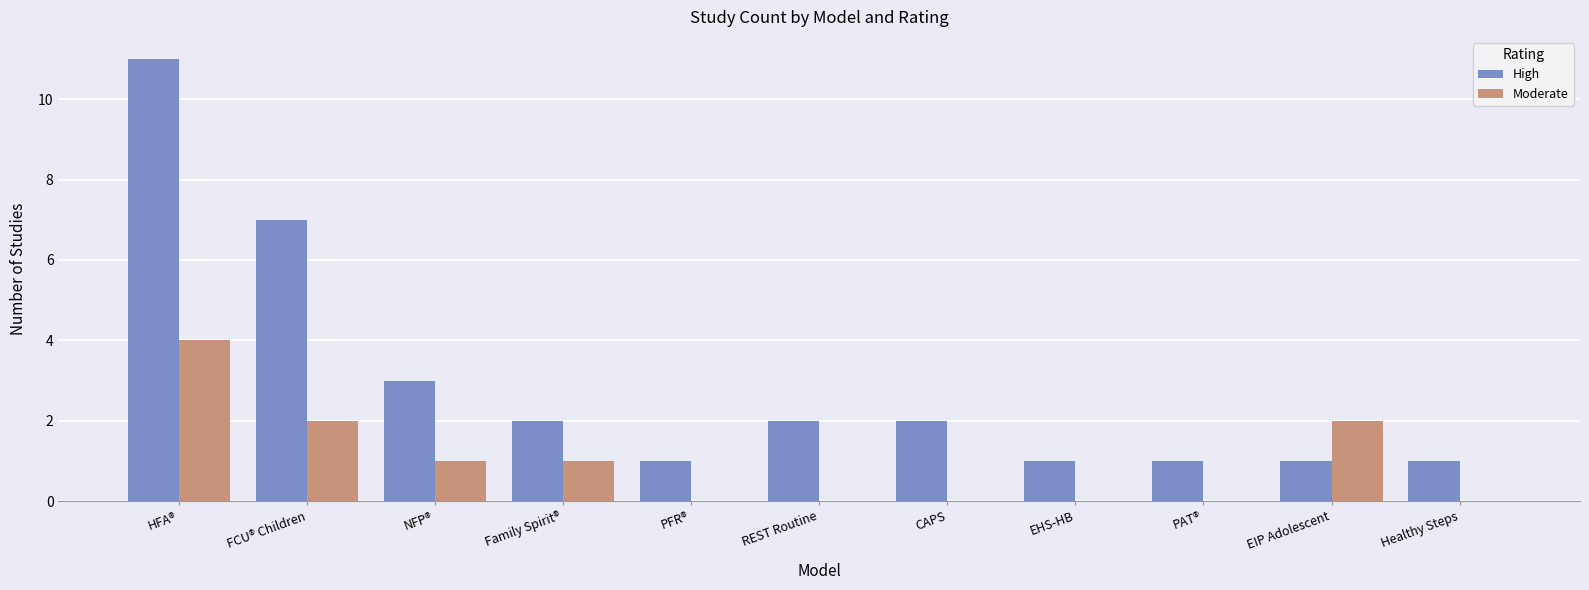

What value does the Moderate series have at Family Spirit®?

1